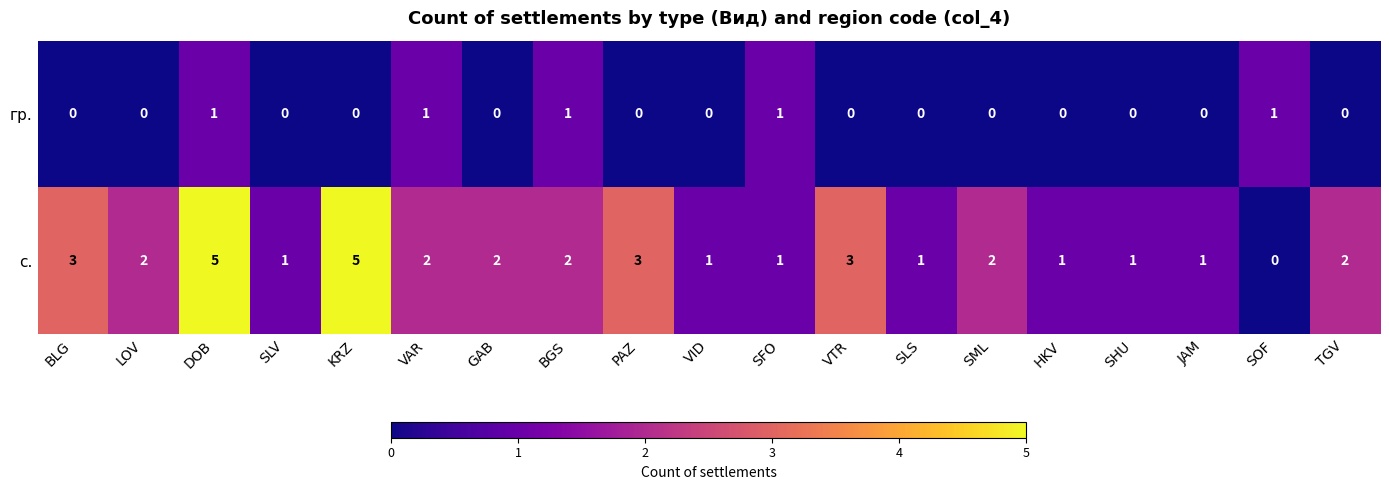

Which series changed the most between BGS and SOF?

с.